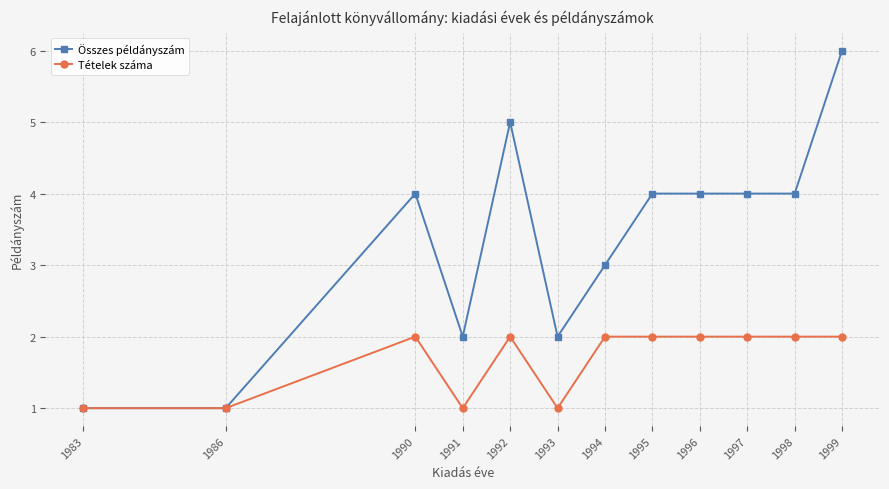

Between 1983 and 1991, which series saw the biggest shift?

Összes példányszám